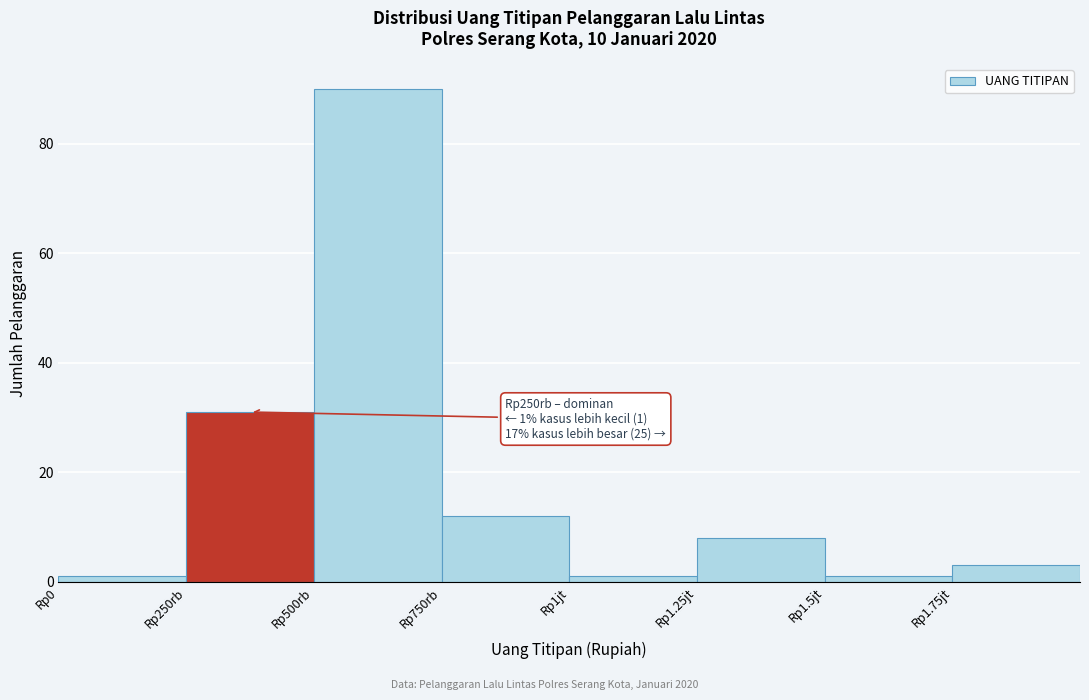

Reading left to right, transcribe all the data shown in this chart.

1	31	90	12	1	8	1	3